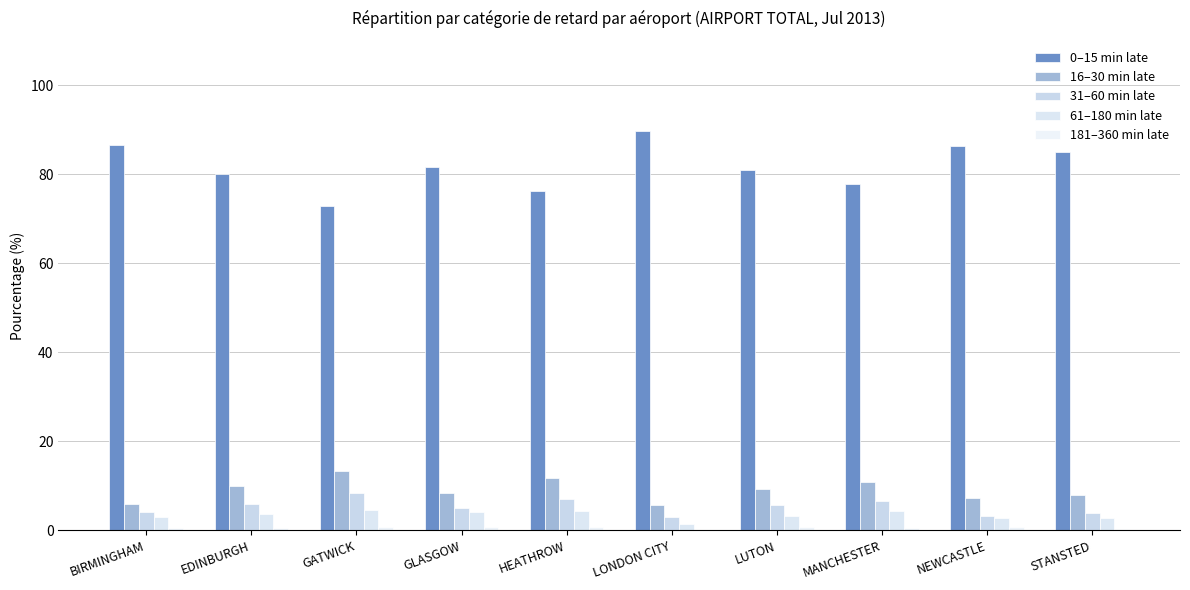

Are the bars grouped side by side (vs. stacked)?

Yes